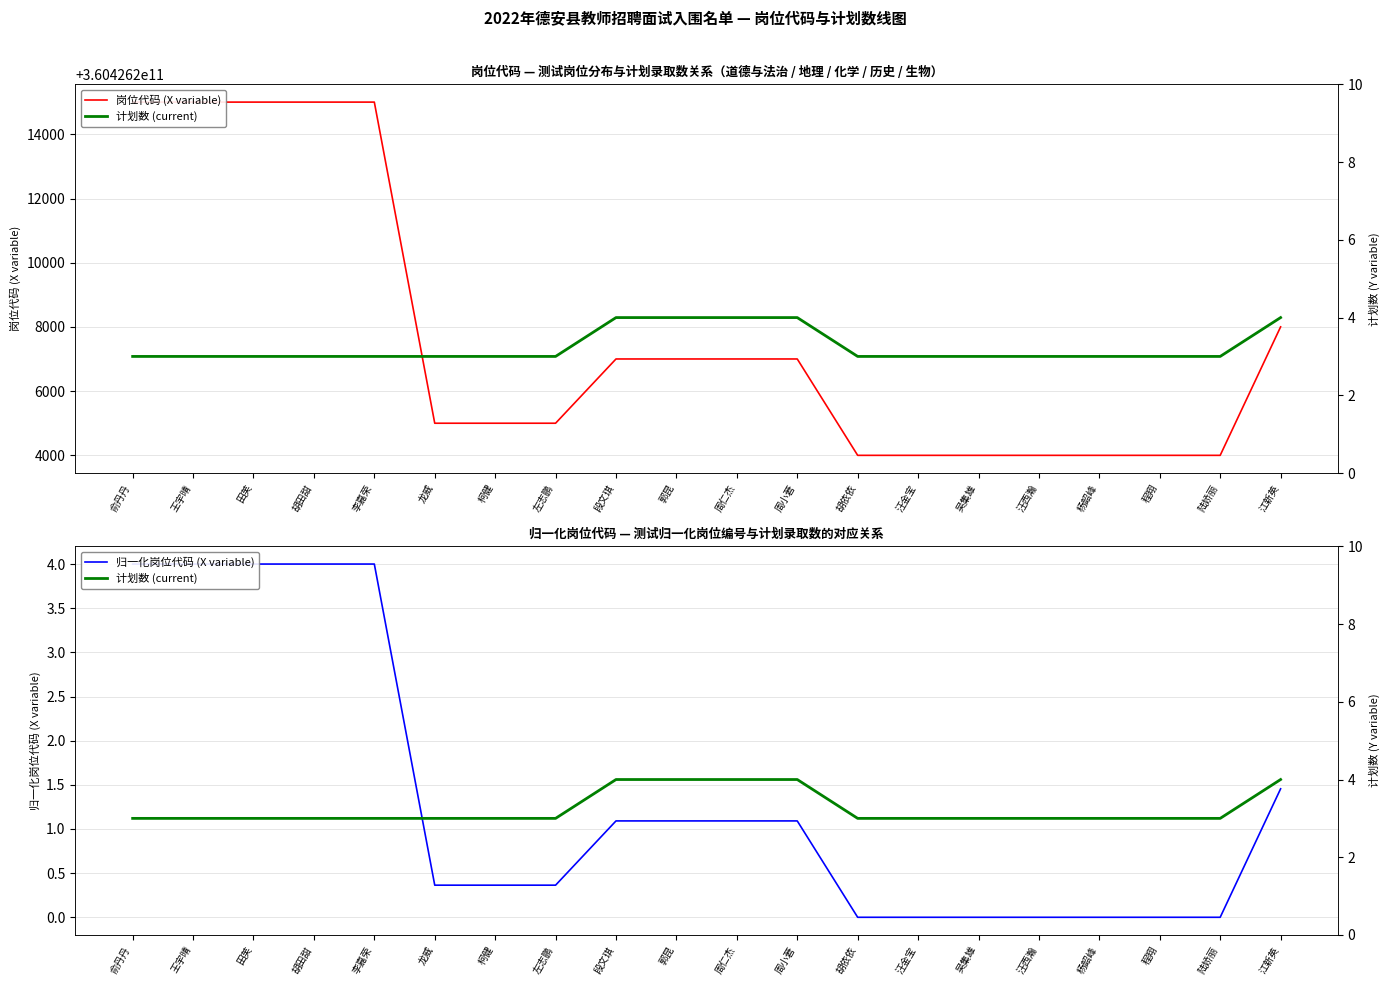

What is the sum of the 岗位代码 (X variable) values at 吴集雄 and 汪金宝?

720852408006.0